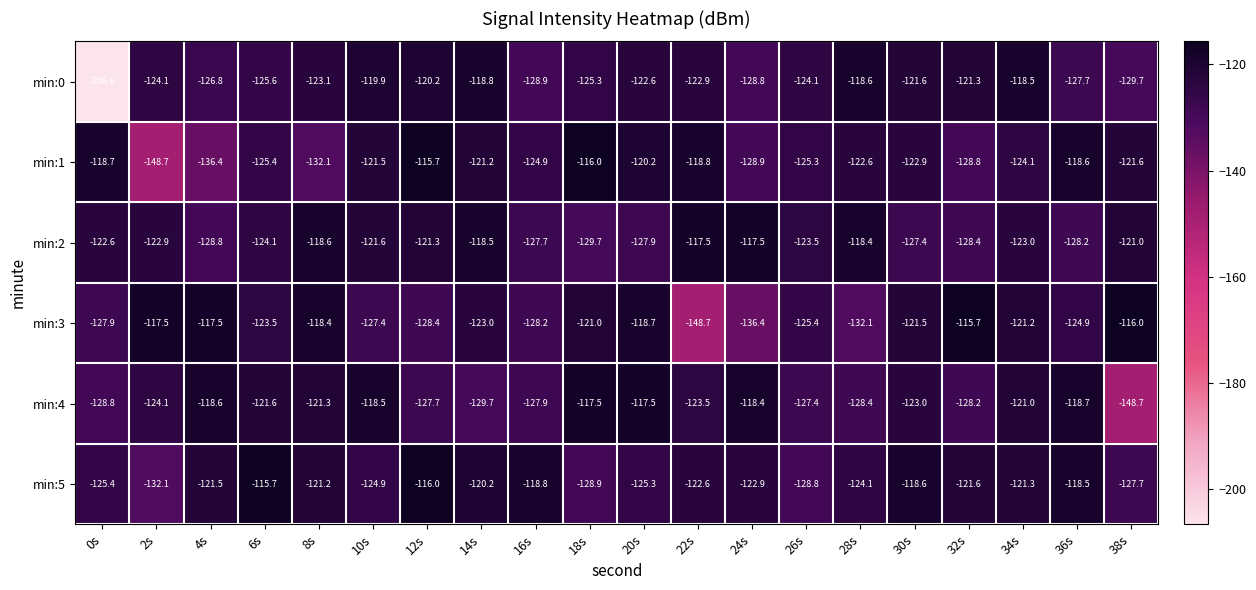

True or false: min:3 has a value of -34.1 at 26s.

False